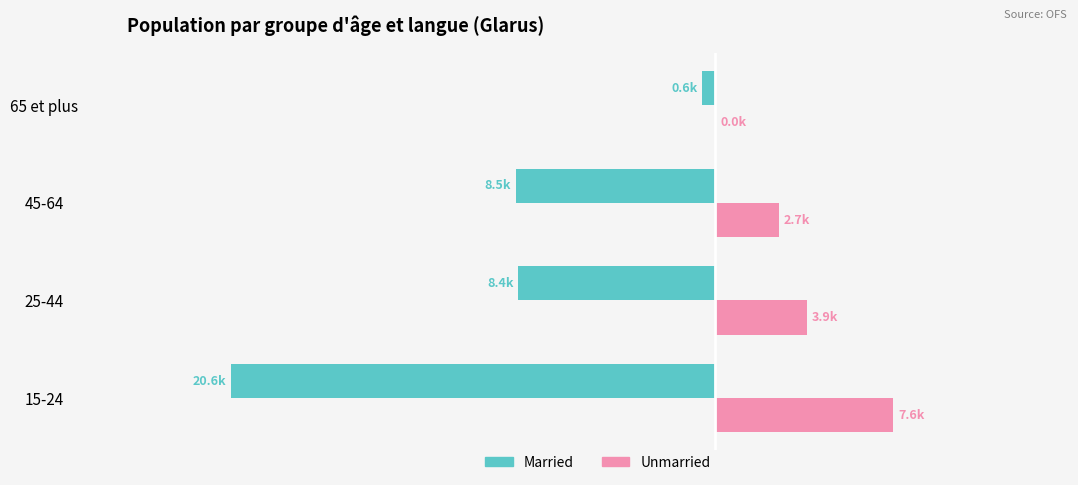

What are all the series names shown in the legend?

Married, Unmarried